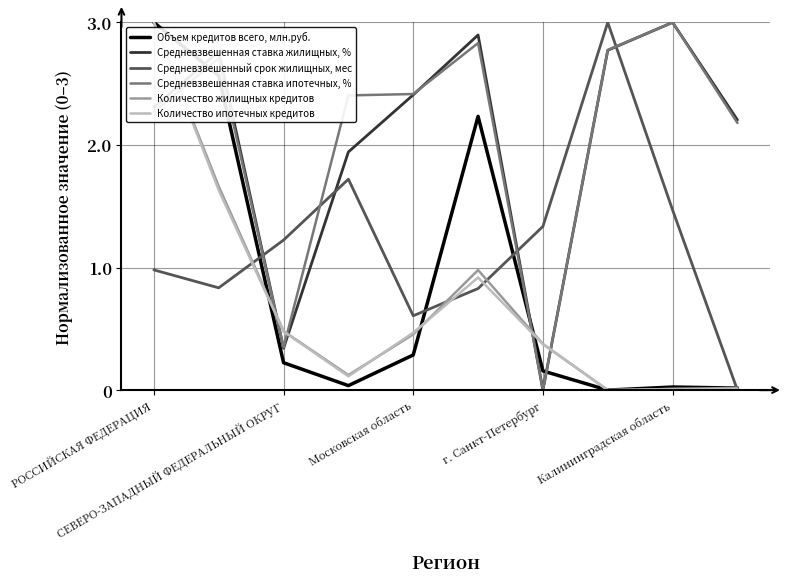

True or false: Количество жилищных кредитов and Средневзвешенная ставка ипотечных, % cross at least once.

True